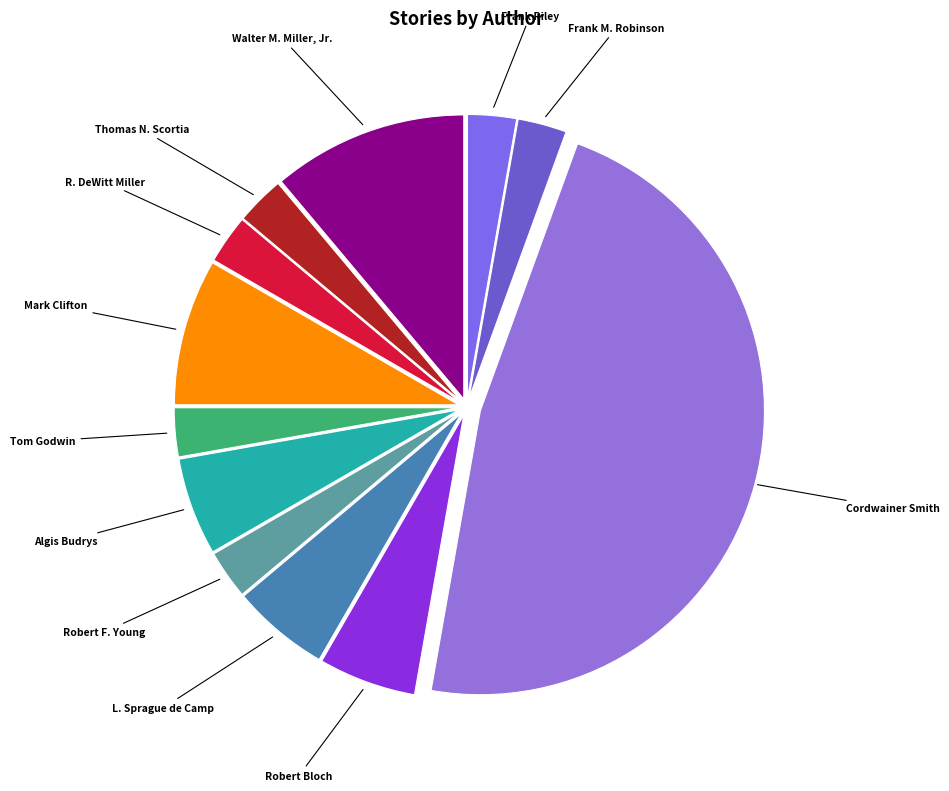

Combined, do Mark Clifton and Frank M. Robinson account for over 50%?

No